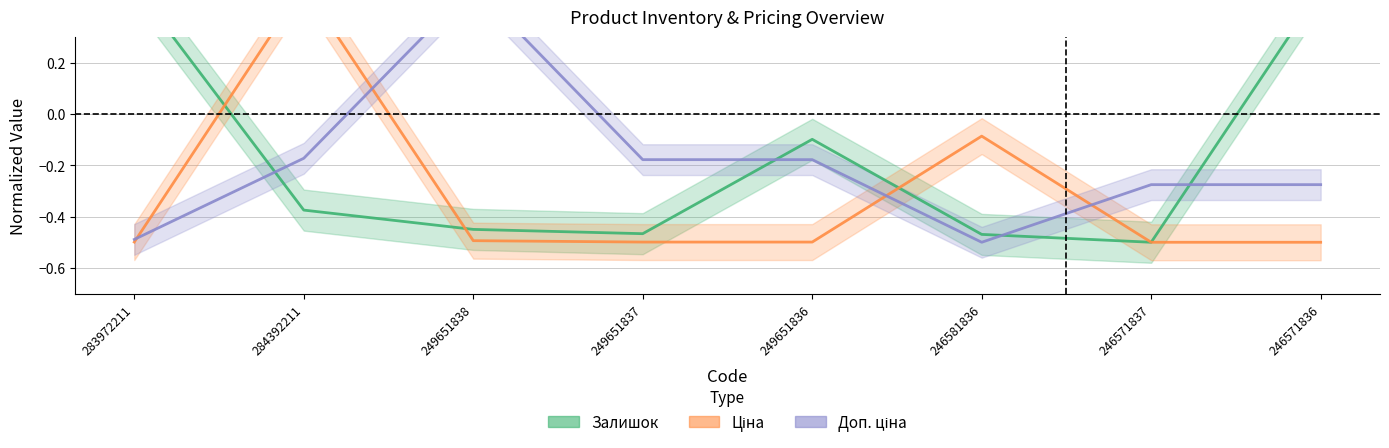

Is the value of Залишок at 283972211 greater than the value of Ціна at 283972211?

Yes